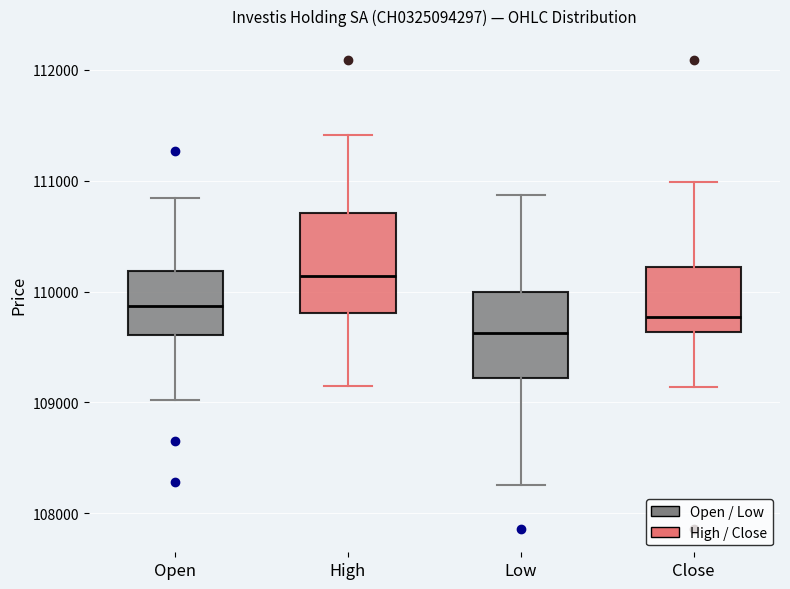

Reading left to right, transcribe this box plot: for each box, give where its median line is, the range the box spans, and where its two whiskers end, as read against the y-axis. The values are not printed on the chart, so give them approximately, as read against the axis.

Open: median 109900, box 109600 to 110200, whiskers 109000 to 110800
High: median 110100, box 109800 to 110700, whiskers 109100 to 111400
Low: median 109600, box 109200 to 110000, whiskers 108300 to 110900
Close: median 109800, box 109600 to 110200, whiskers 109100 to 111000